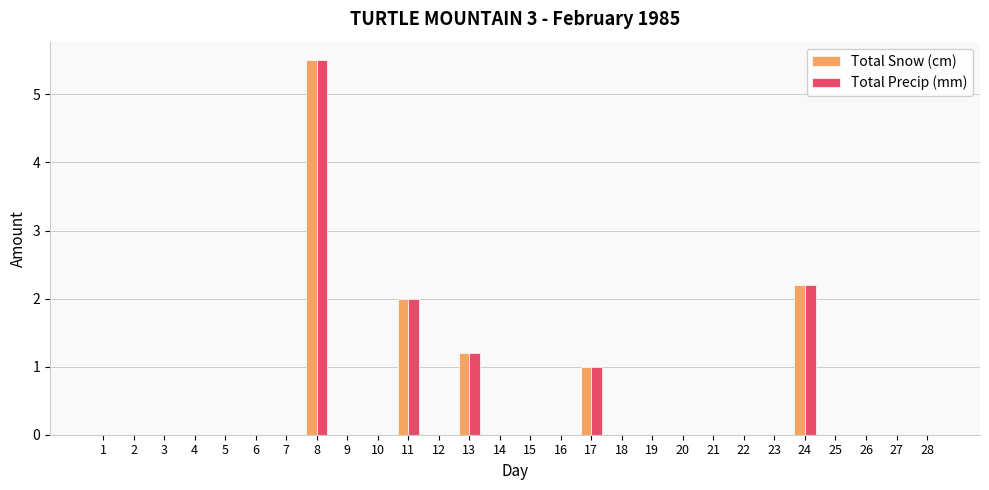

What is the sum of the Total Precip (mm) values at 11 and 22?

2.0